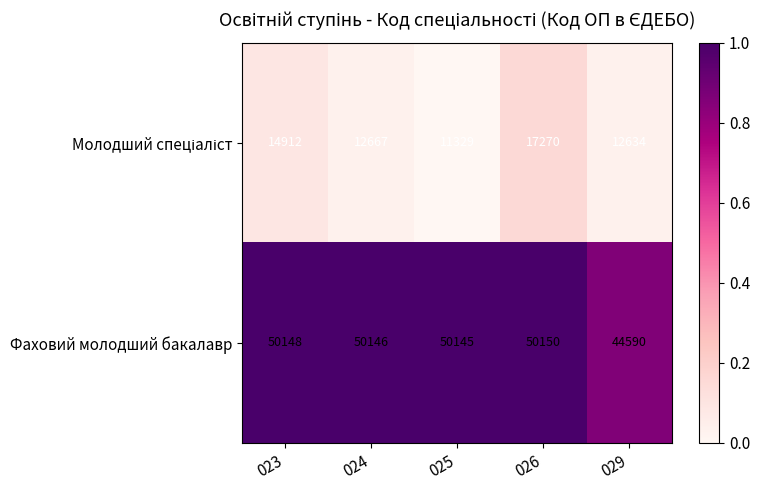

What is the average value of the Фаховий молодший бакалавр series?

49036